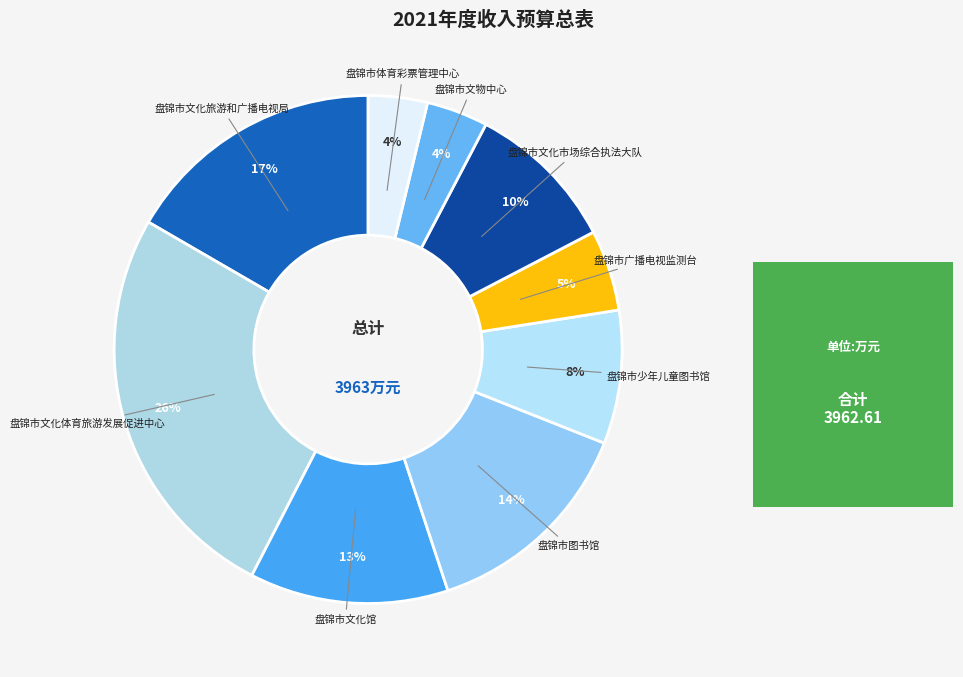

Which category has the biggest portion of the pie?

盘锦市文化体育旅游发展促进中心